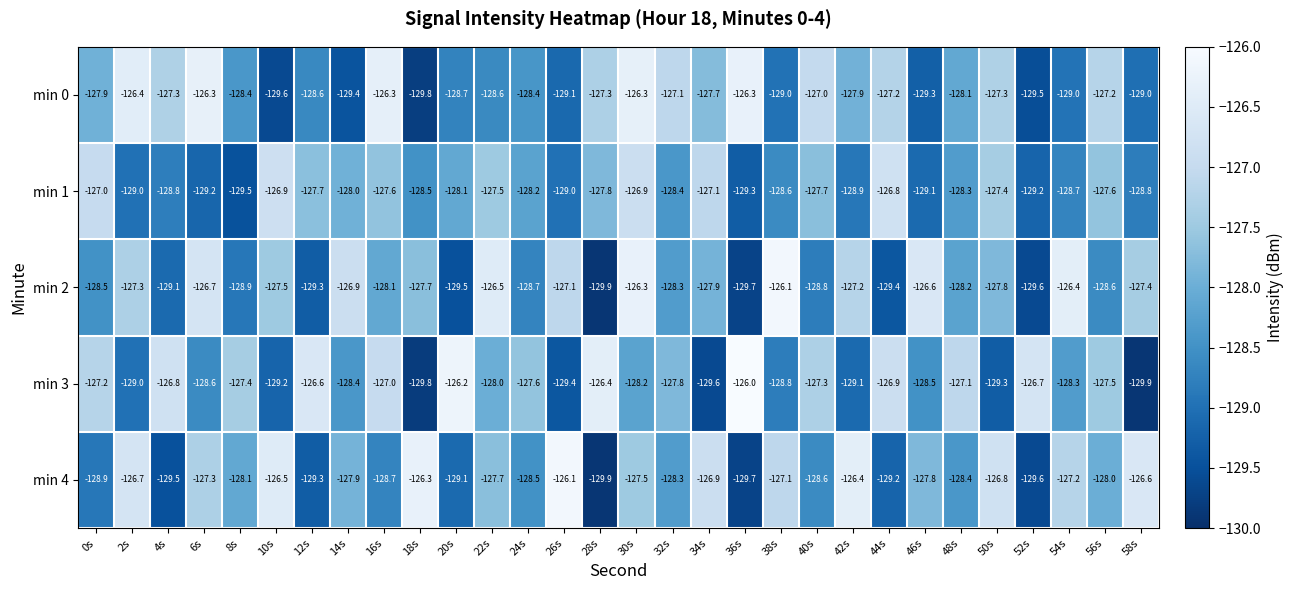

What is the difference between the maximum and minimum values in the min 4 series?

3.8